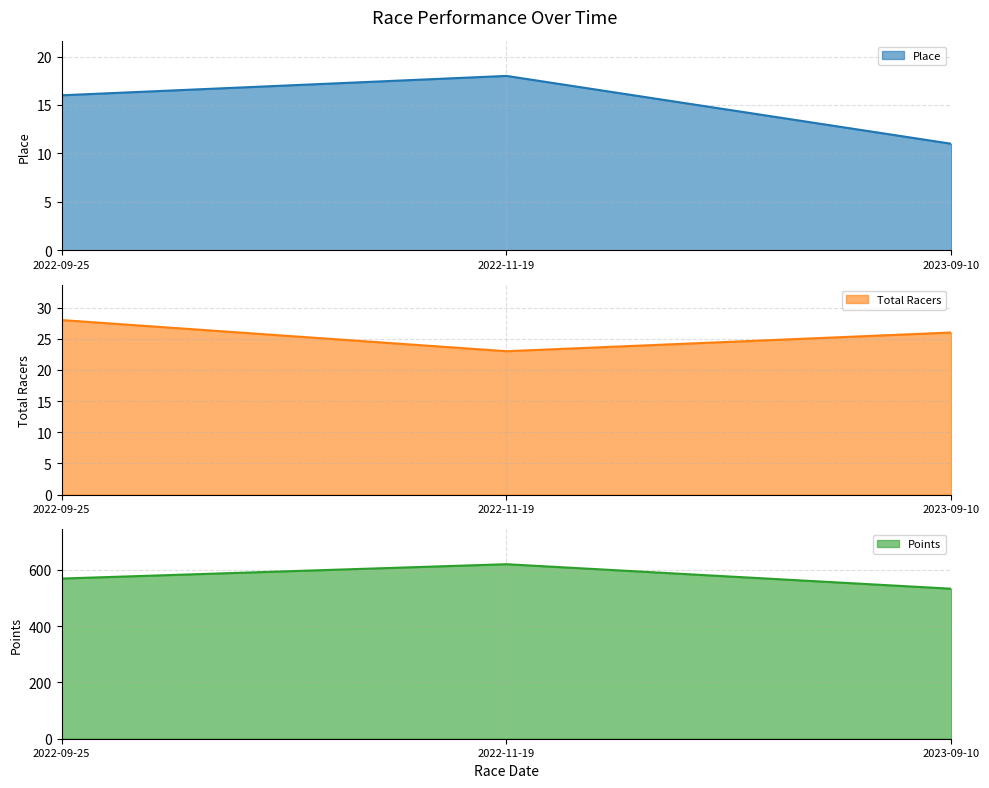

Reading left to right, what are all the values shown in this chart?

Place: 16.0	18.0	11.0
Total Racers: 28.0	23.0	26.0
Points: 568.8	619.7	532.6